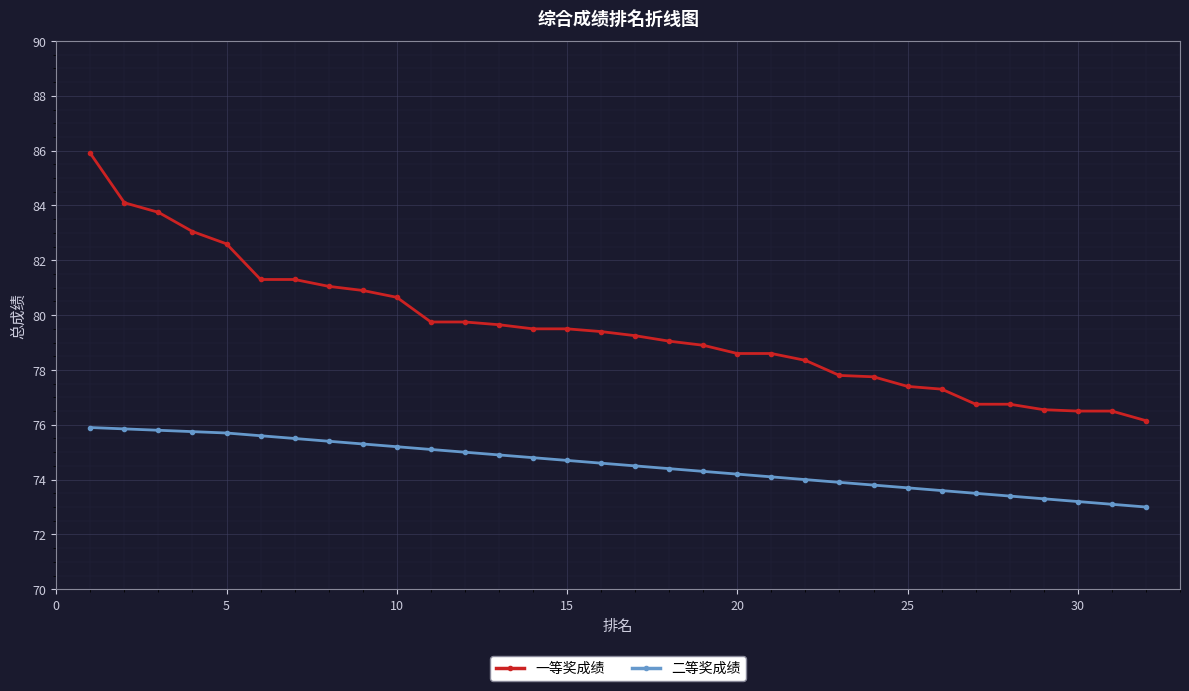

Count the number of categories in the chart.

32